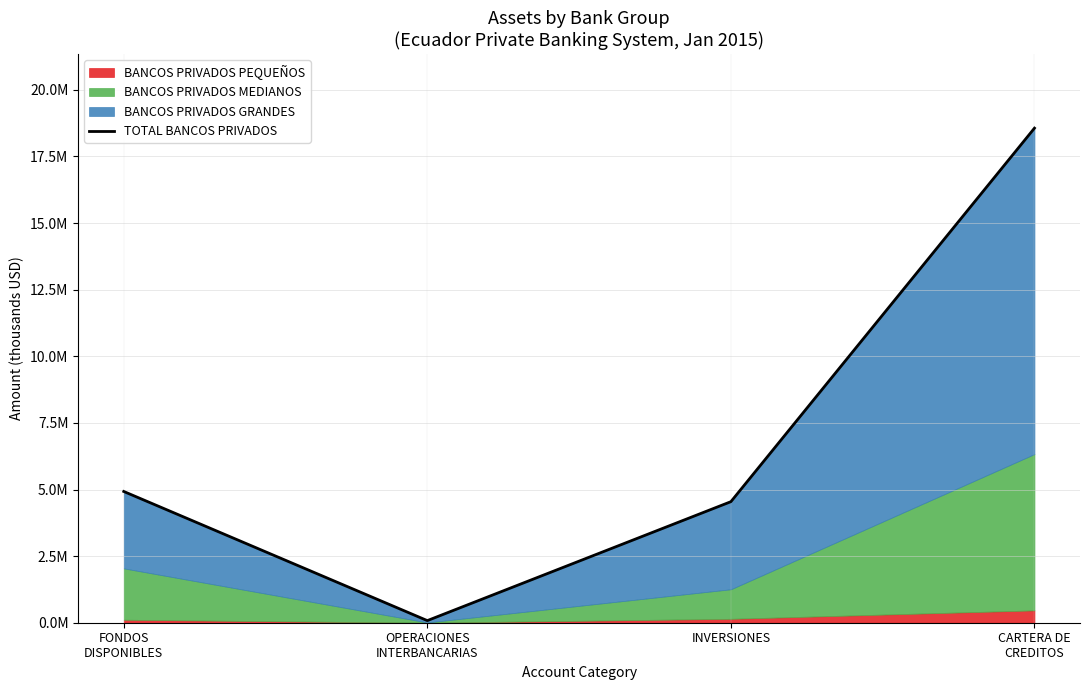

List the labels in order of value, smallest first.

OPERACIONES
INTERBANCARIAS, INVERSIONES, FONDOS
DISPONIBLES, CARTERA DE
CREDITOS